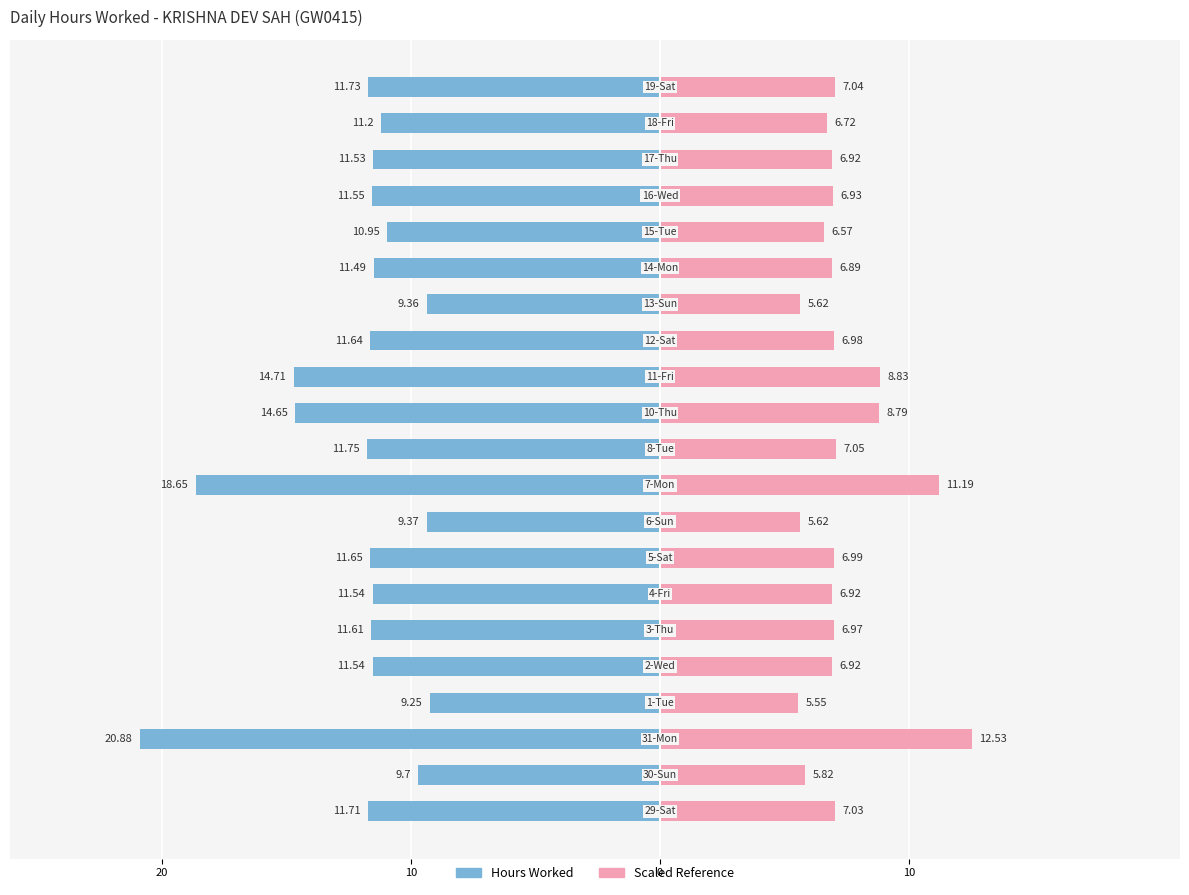

Which series has the widest spread of values?

Hours Worked